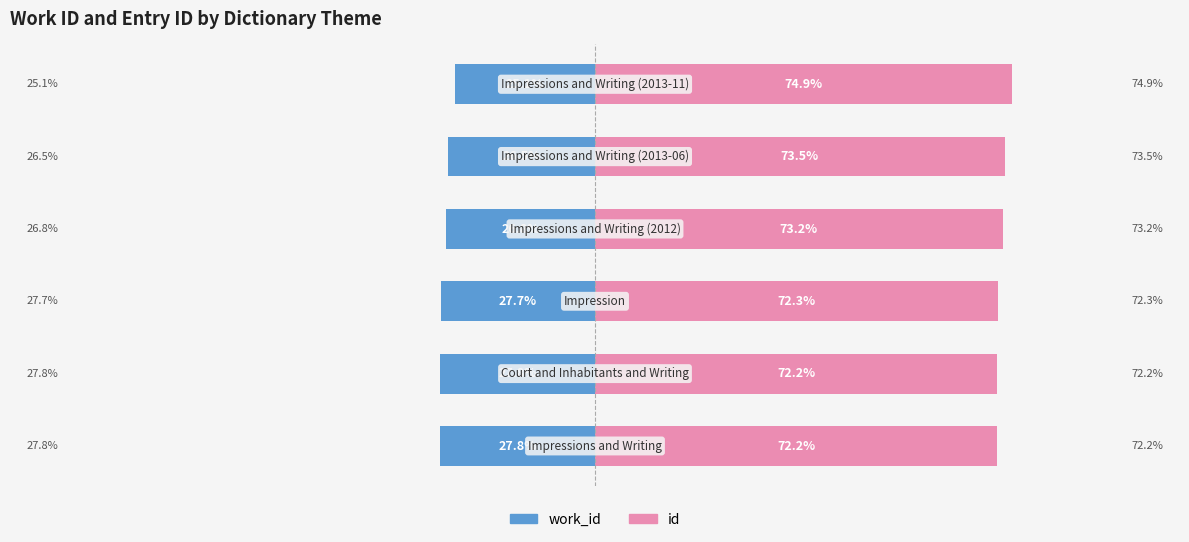

Is the value of id at 4 greater than the value of work_id at 2?

Yes